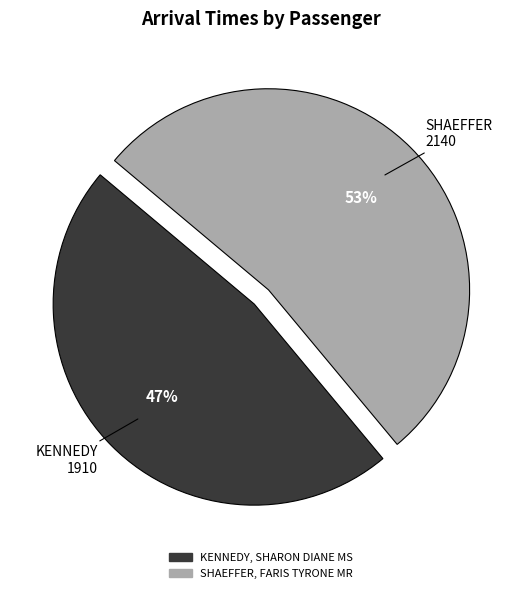

Approximately how many times larger is the value at KENNEDY, SHARON DIANE MS compared to SHAEFFER, FARIS TYRONE MR?

0.9